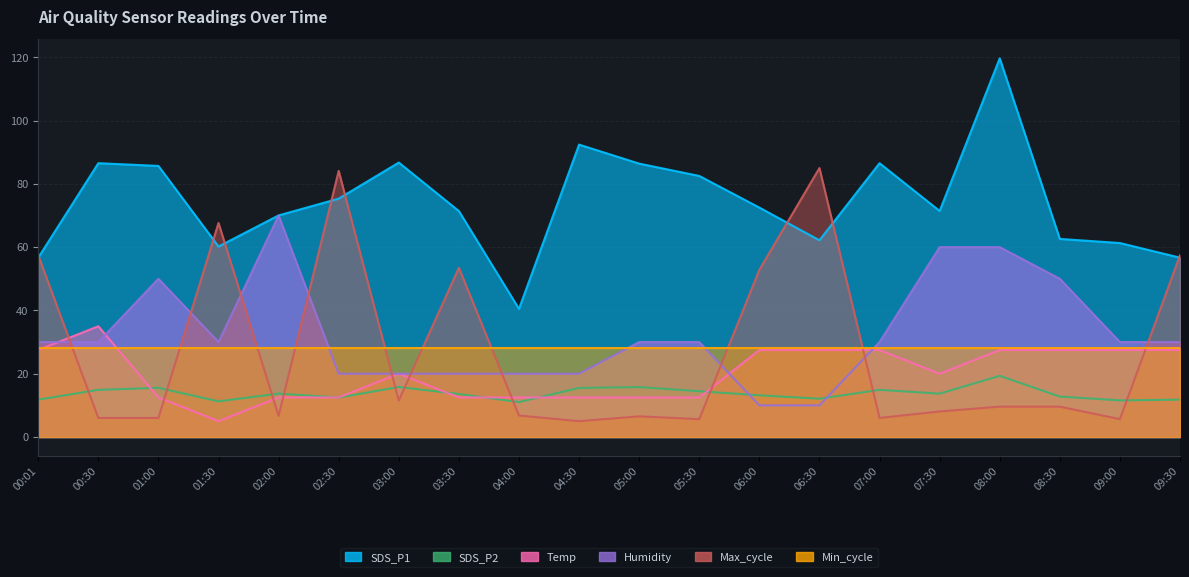

What is the value of the Humidity point at the 9th from the left?

20.0